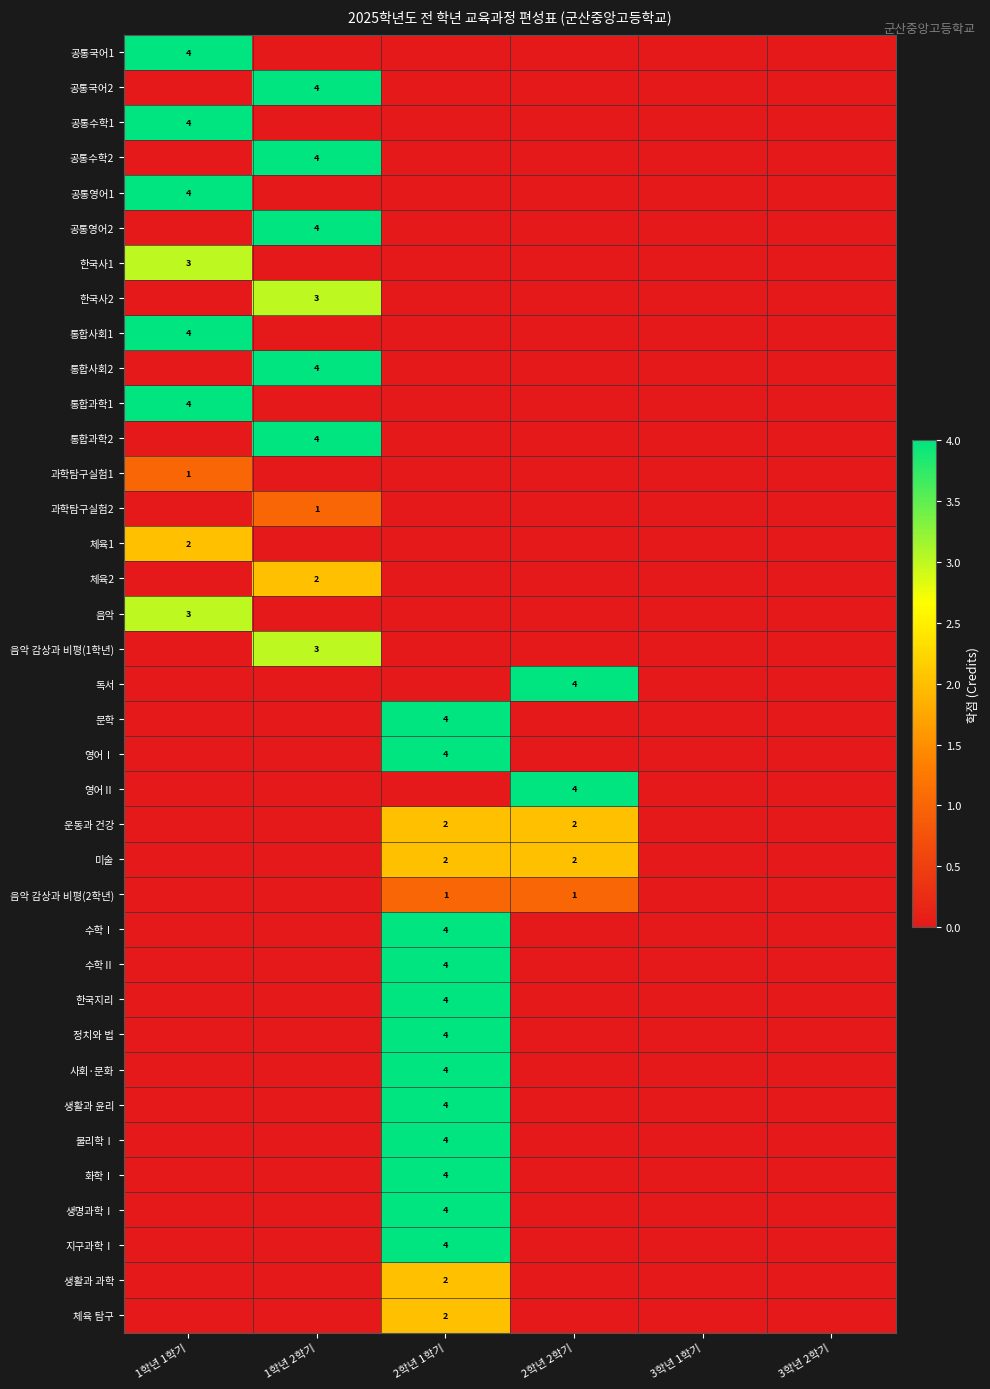

Is it true that 공통국어1 equals 4 at 1학년 1학기?

True